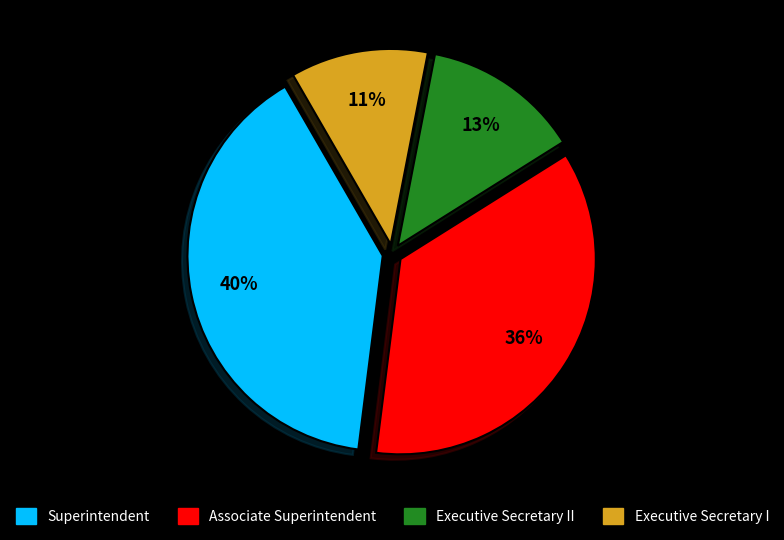

Is it true that Superintendent is 40% of the pie?

True